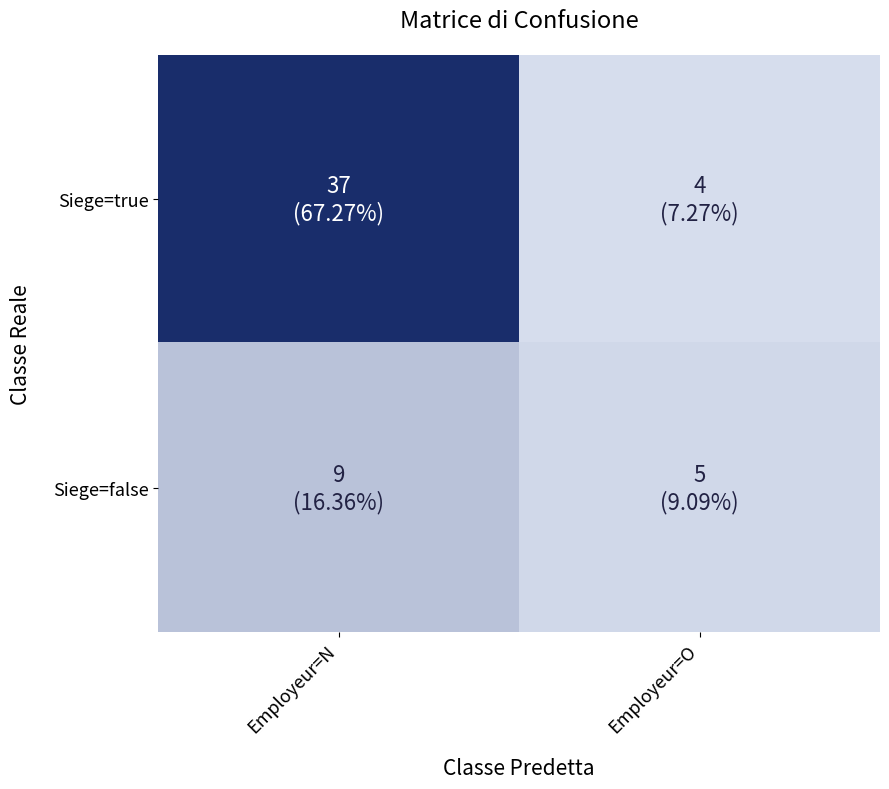

Rank the series by their average value, from highest to lowest.

Siege=true, Siege=false